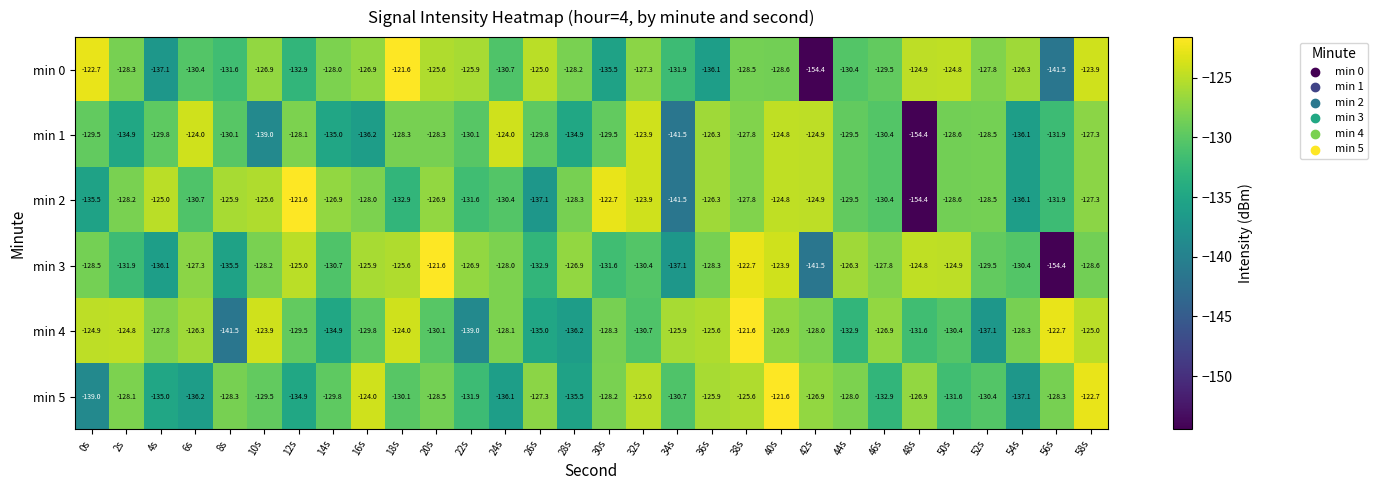

What is the difference between the maximum and second lowest values in the min 1 series?

17.6